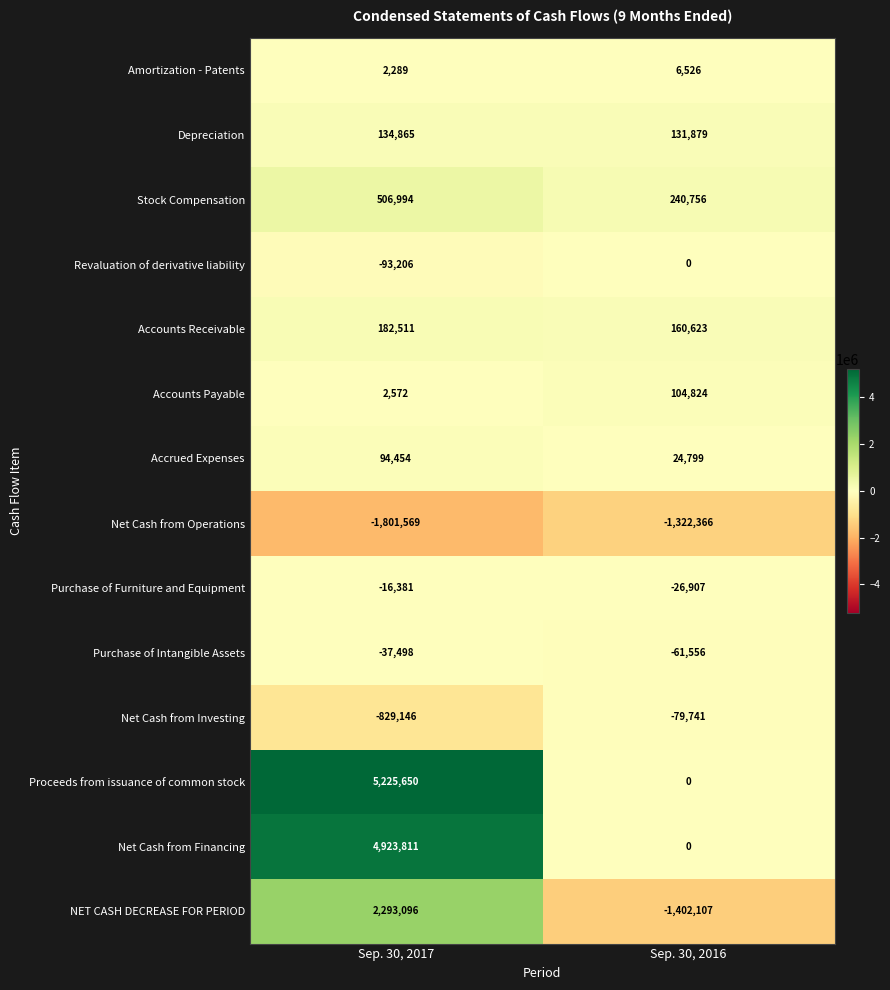

Reading right to left, list all the values displayed in this chart.

Amortization - Patents: 6526	2289
Depreciation: 131879	134865
Stock Compensation: 240756	506994
Revaluation of derivative liability: 0	-93206
Accounts Receivable: 160623	182511
Accounts Payable: 104824	2572
Accrued Expenses: 24799	94454
Net Cash from Operations: -1322366	-1801569
Purchase of Furniture and Equipment: -26907	-16381
Purchase of Intangible Assets: -61556	-37498
Net Cash from Investing: -79741	-829146
Proceeds from issuance of common stock: 0	5225650
Net Cash from Financing: 0	4923811
NET CASH DECREASE FOR PERIOD: -1402107	2293096